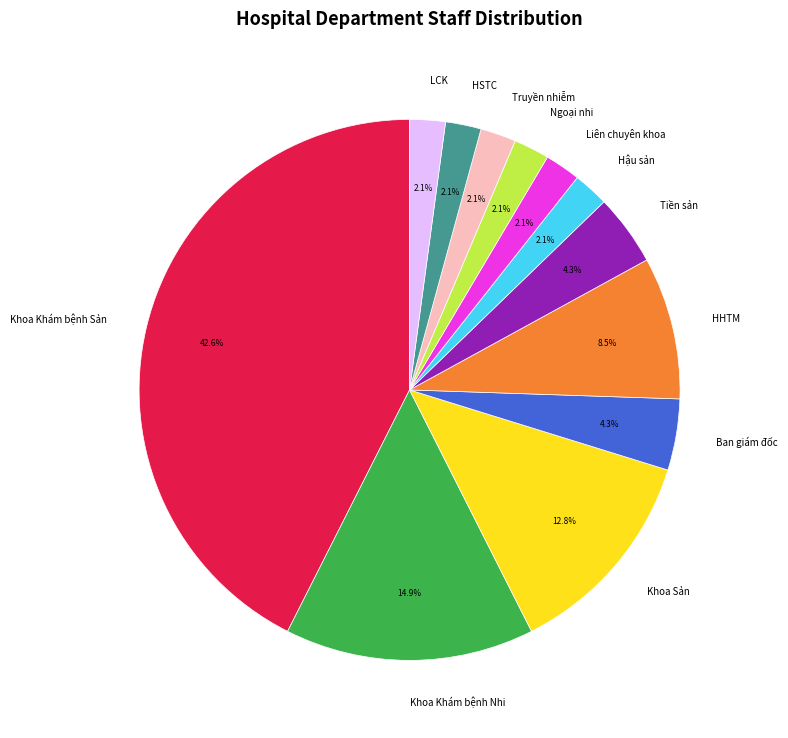

Approximately how many times larger is the value at Truyền nhiễm compared to Tiền sản?

0.5